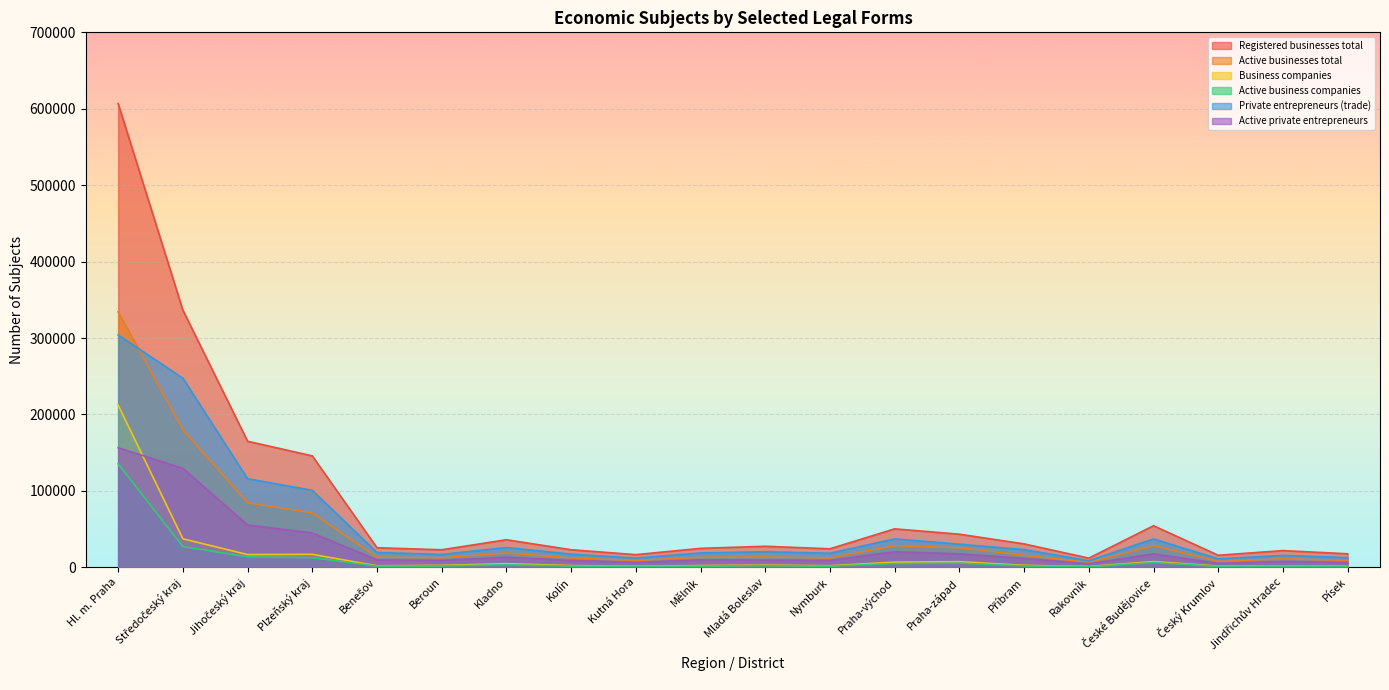

At which label is Active business companies closest to 67983?

Středočeský kraj